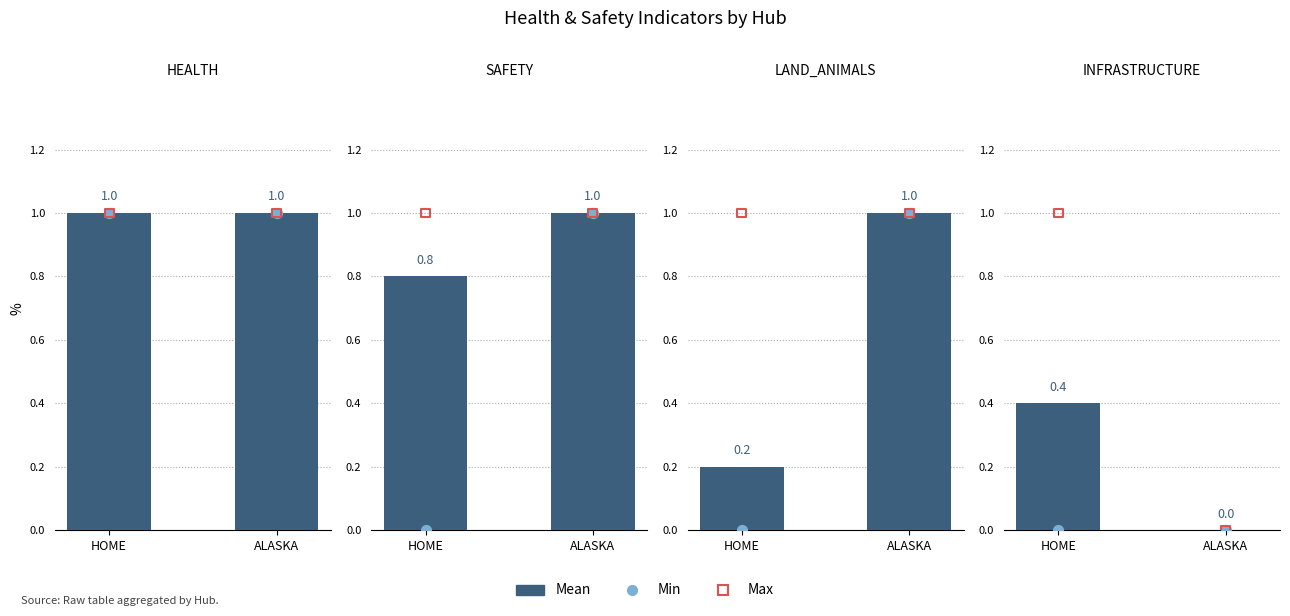

Which series has the largest Y range (max minus min)?

Max